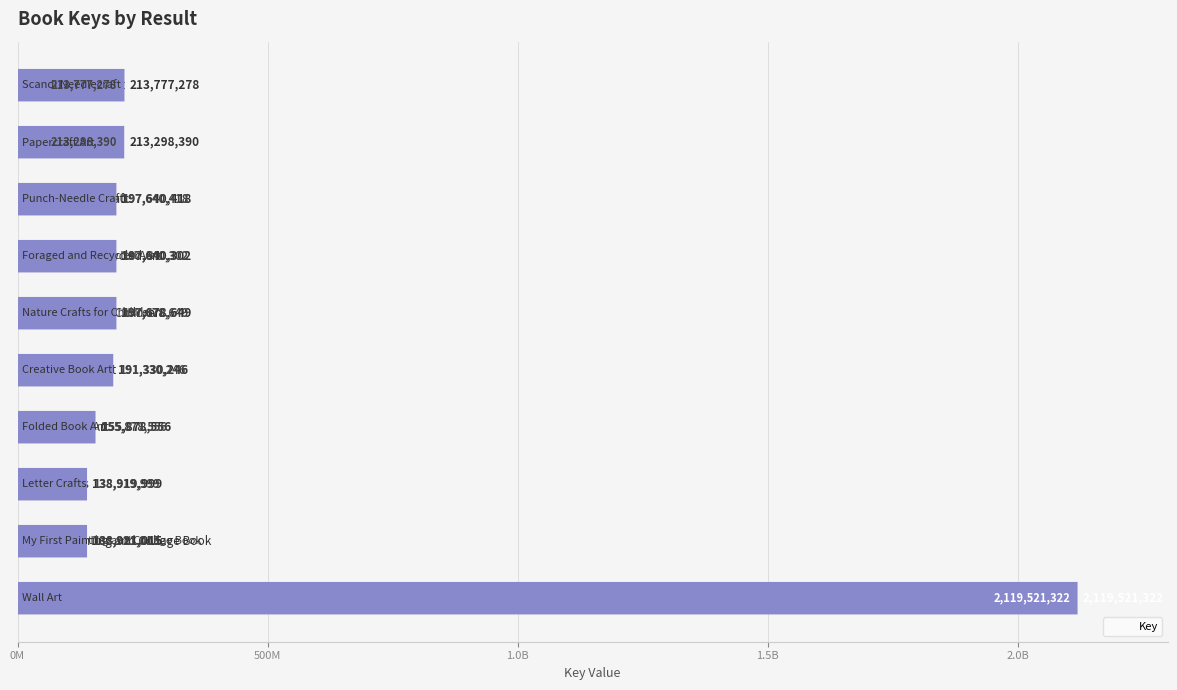

What is the ratio of the value at 7 to the value at 8?

1.0